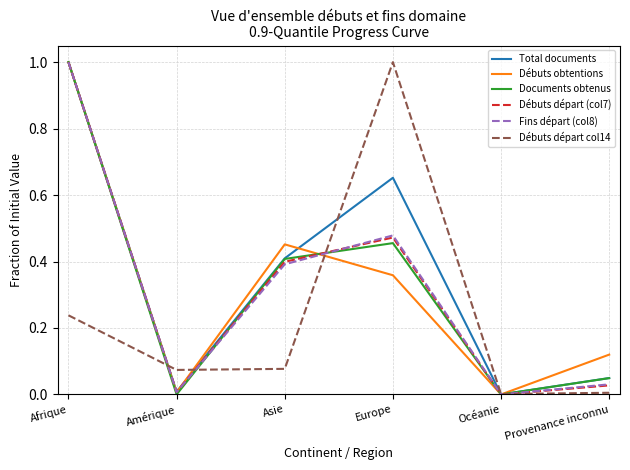

What is the total value across all series at Asie?

2.1